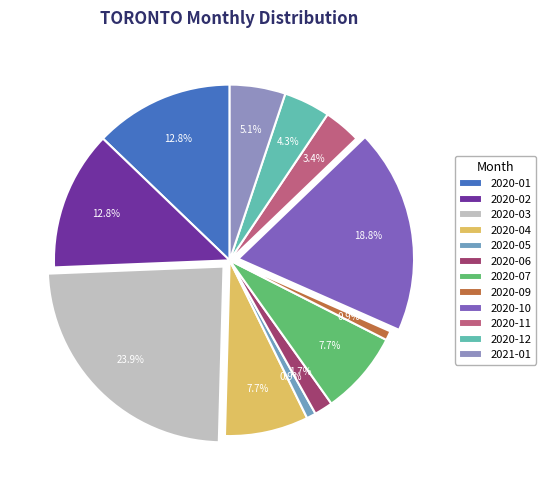

To the nearest percent, what percentage of the pie is 2020-05?

1%